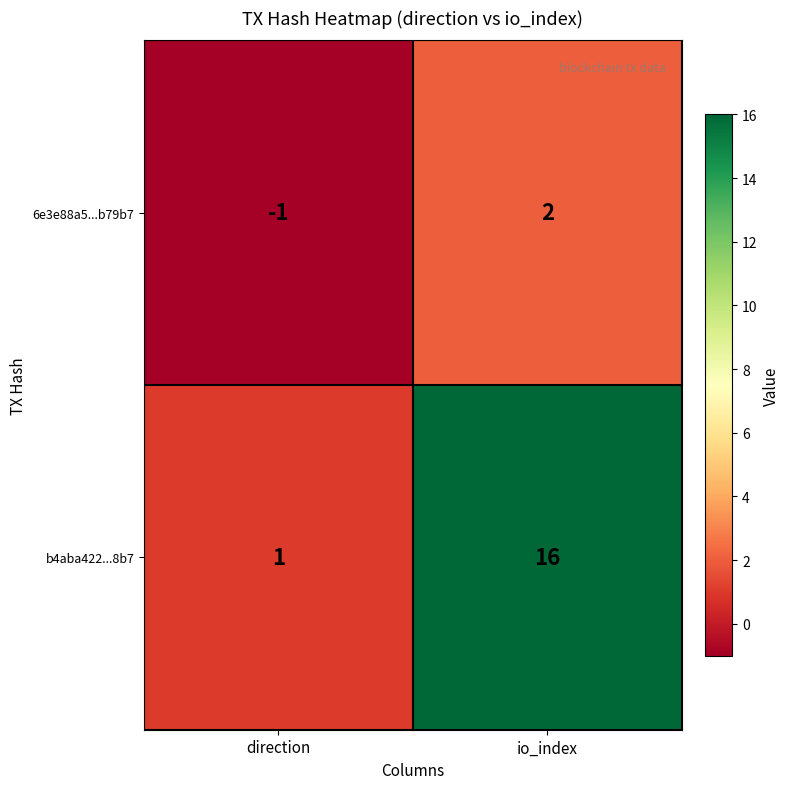

The value of b4aba422...8b7 at io_index is 10. True or false?

False